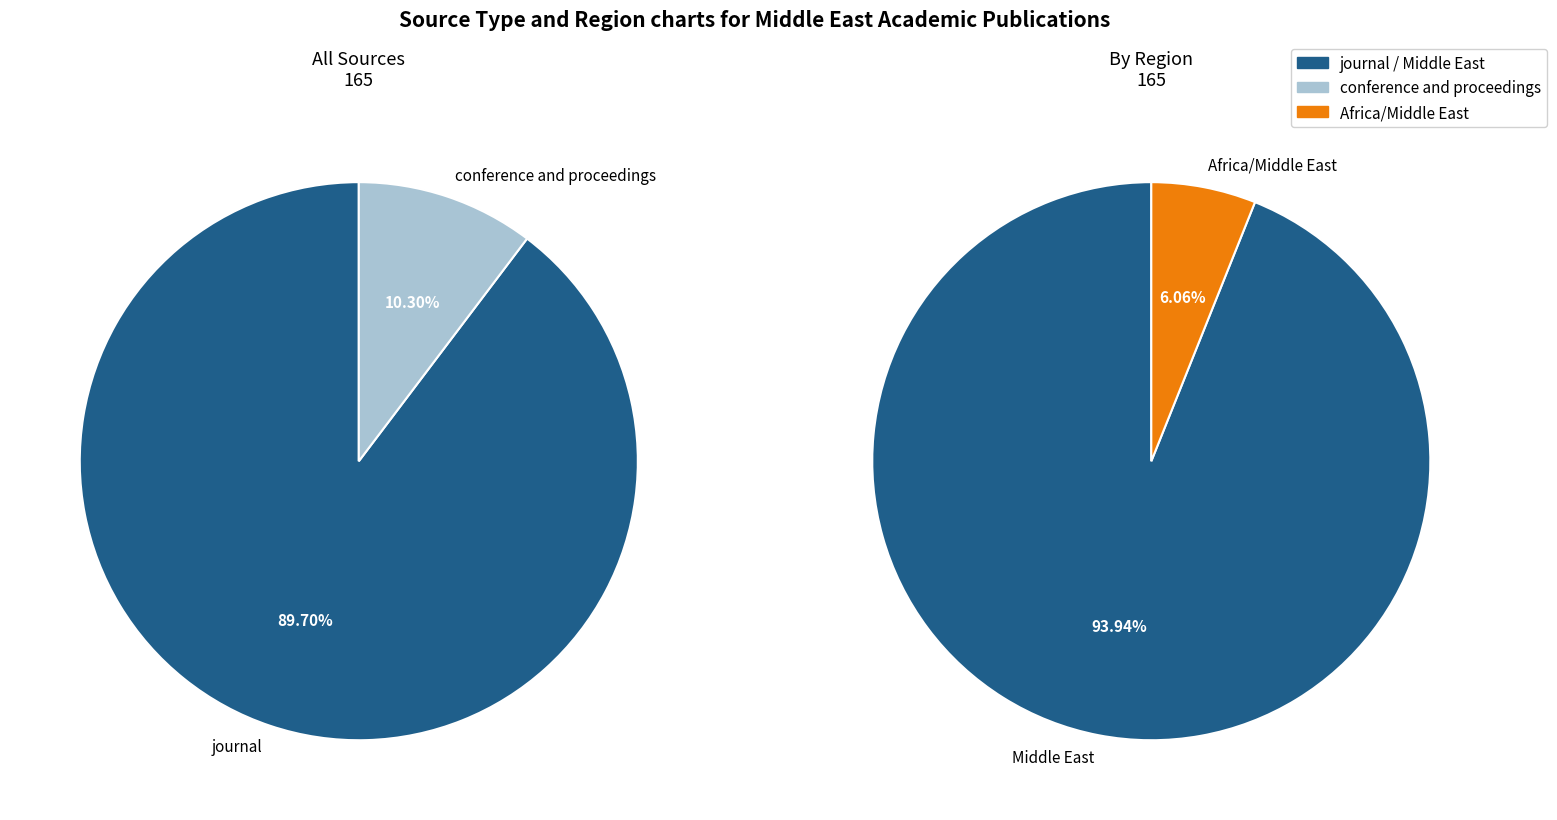

To the nearest percent, what is the average slice percentage?

50%